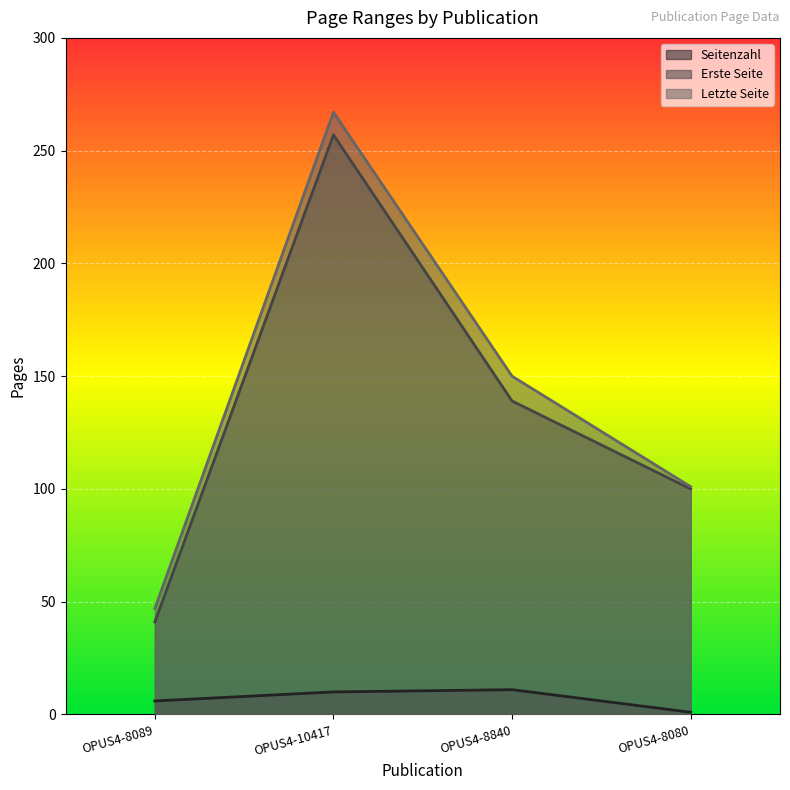

What is the value of the Erste Seite point at the 1st from the left?

41